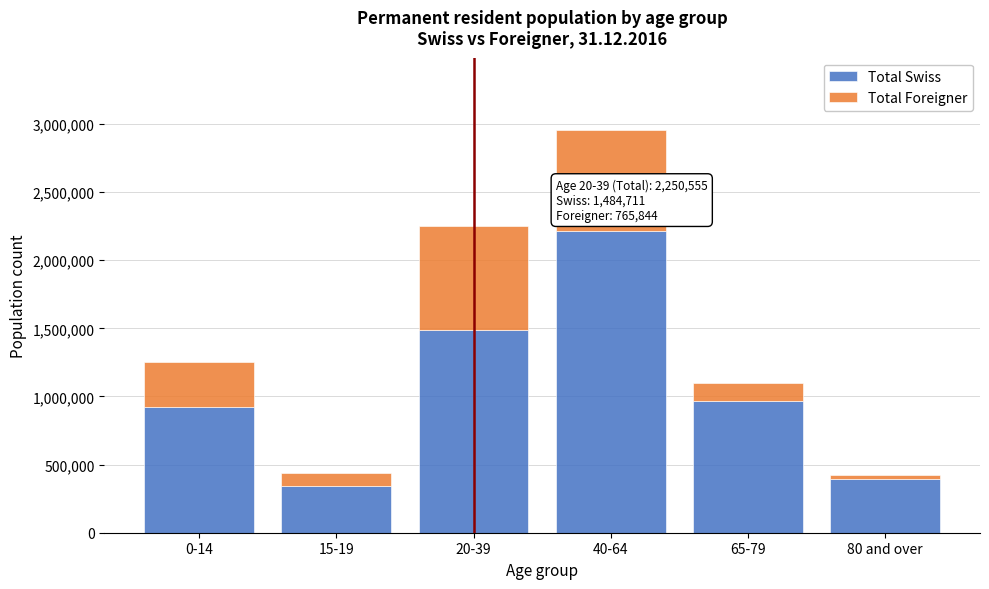

Reading left to right, what are the values for Total Swiss?

920434	341168	1484711	2214773	965399	391919